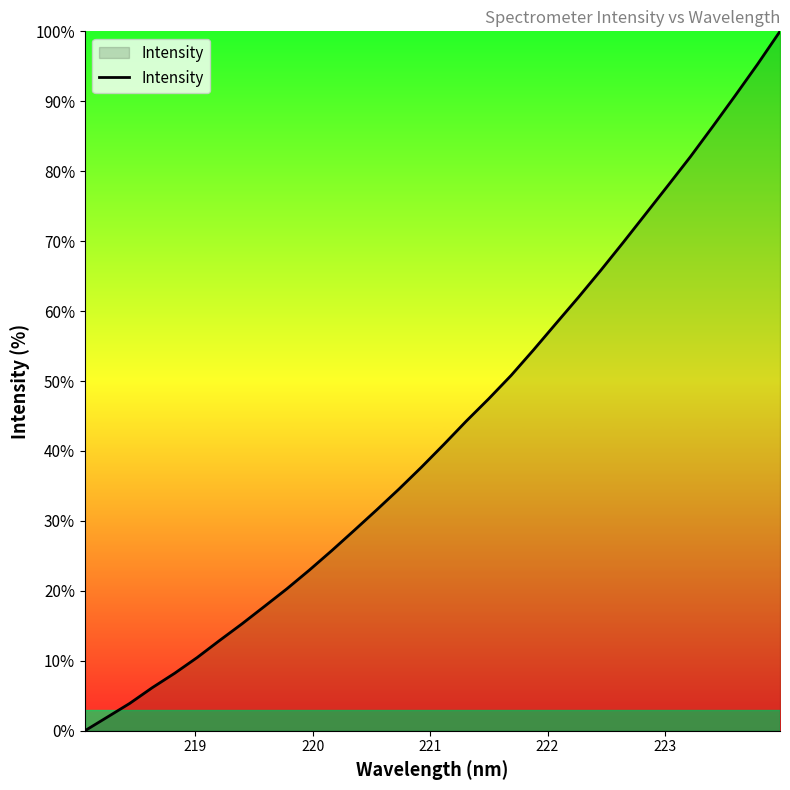

What is the difference between the maximum and minimum values?

100.0